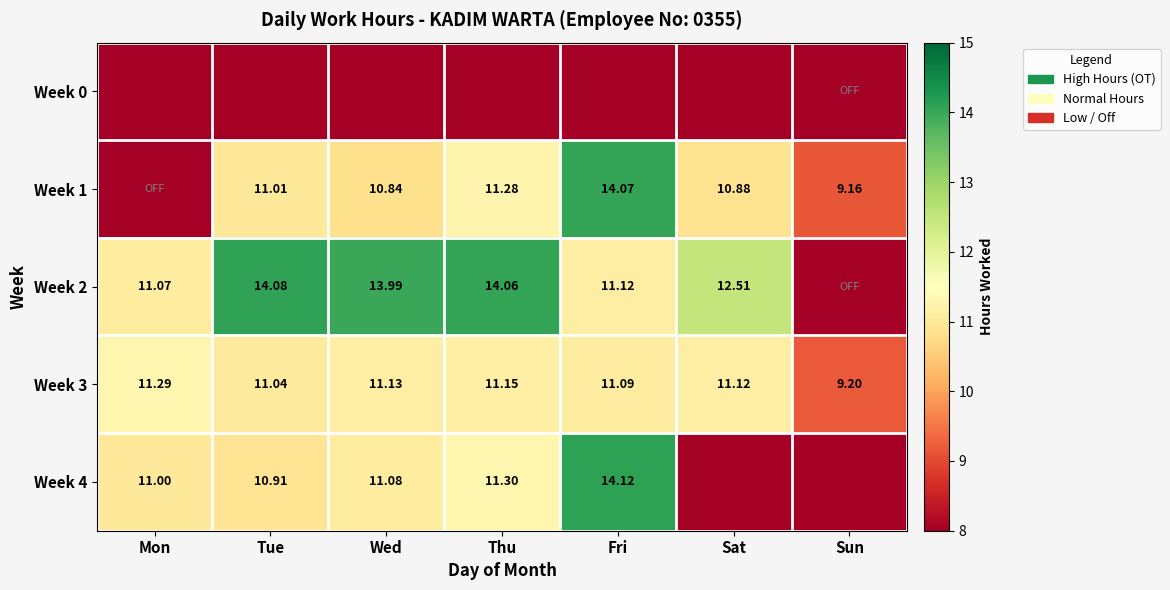

Is the value of Week 4 at Mon greater than the value of Week 2 at Thu?

No